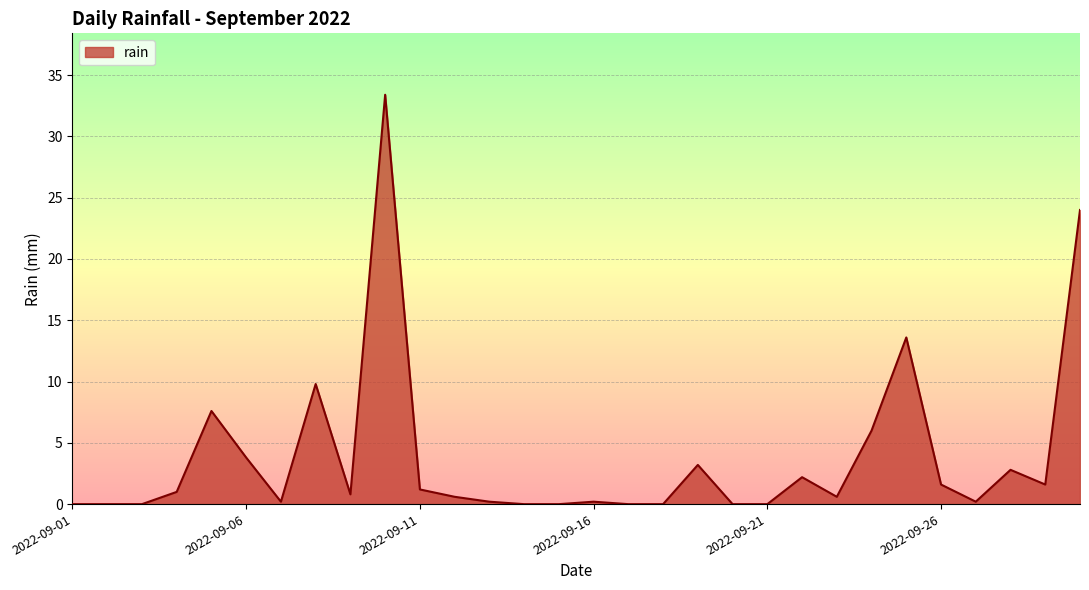

What is the greatest value displayed?

33.4